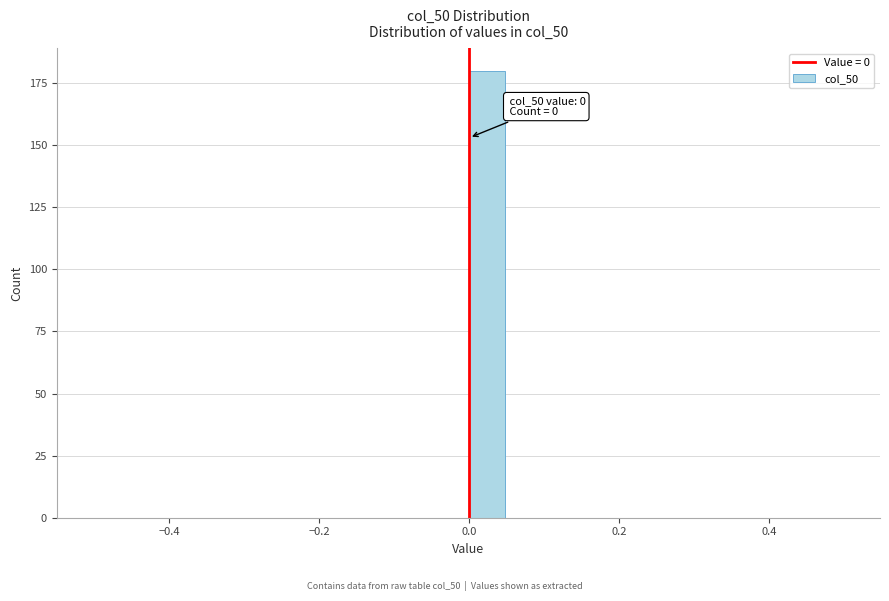

Read against the x-axis, roughly where is the centre of the tallest bar?

0.02